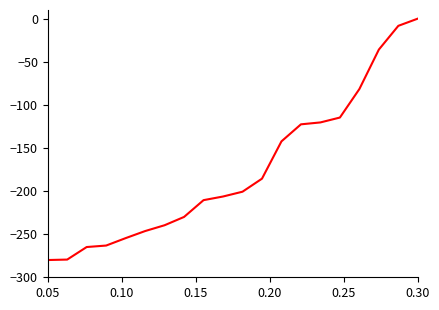

What is the minimum value shown in the chart?

-280.0